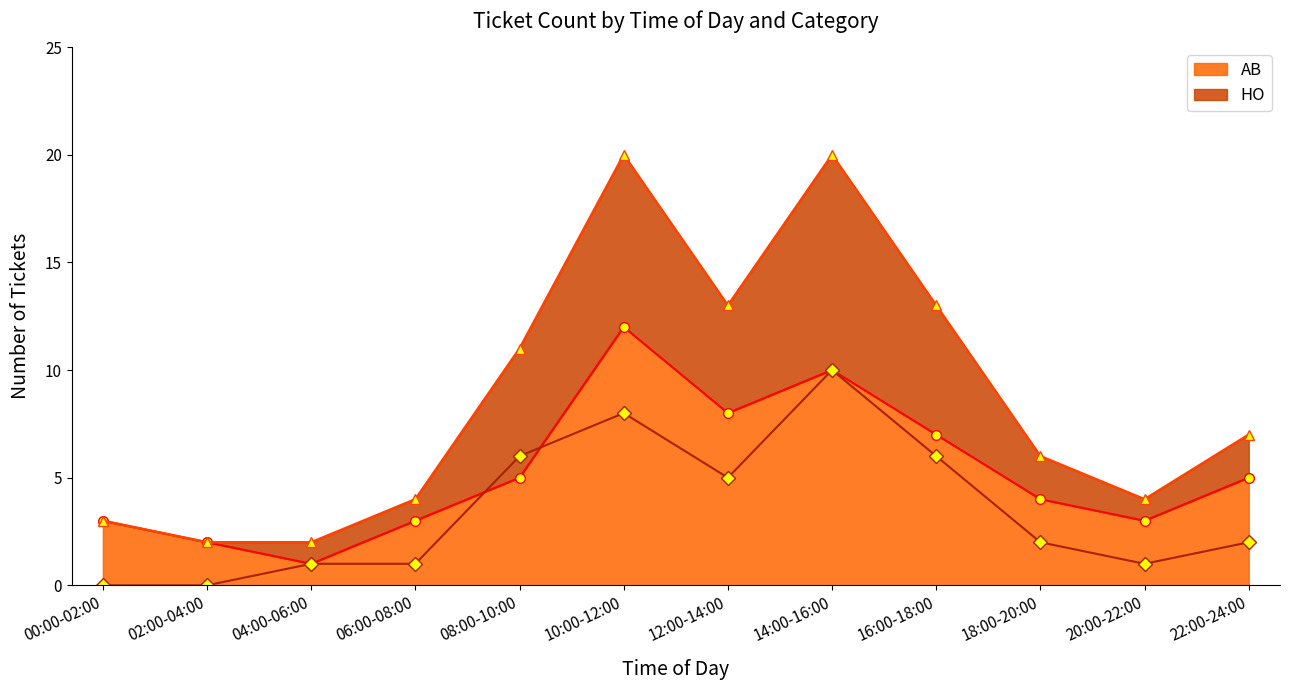

How many data points in Total line are less than 7?

6